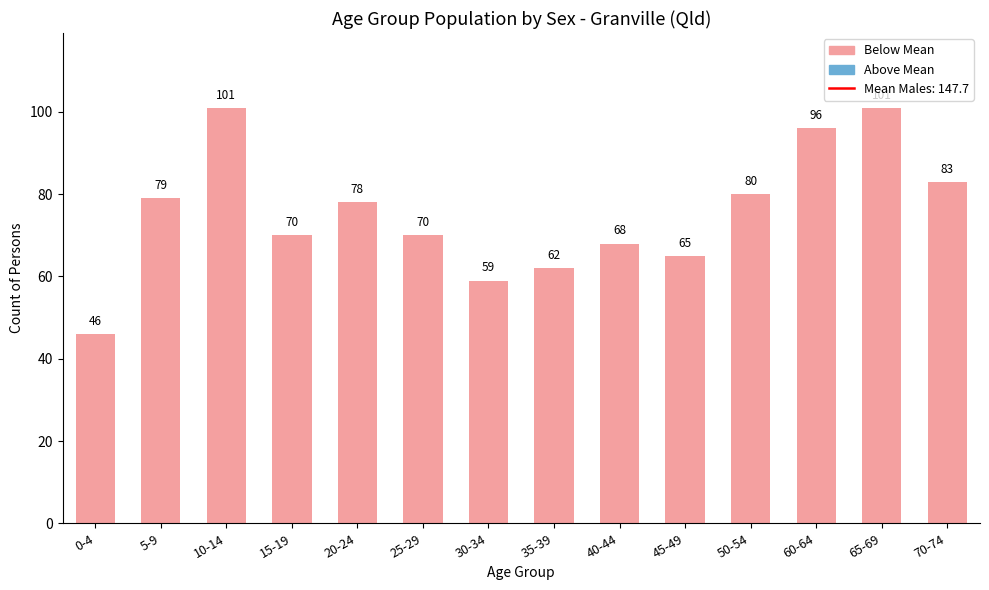

What position from the left is 15-19?

4